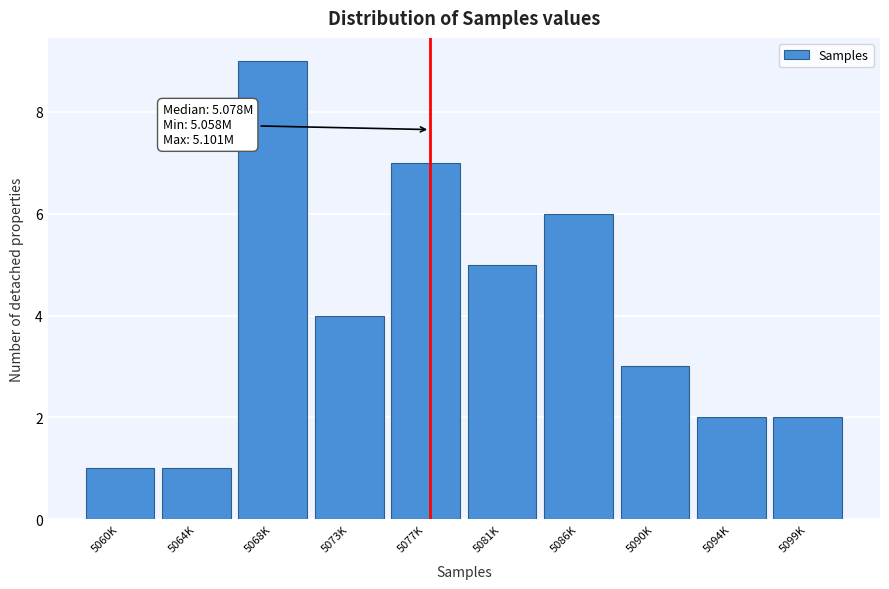

Reading left to right, list all the values displayed in this chart.

5060K=1	5064K=1	5068K=9	5073K=4	5077K=7	5081K=5	5086K=6	5090K=3	5094K=2	5099K=2